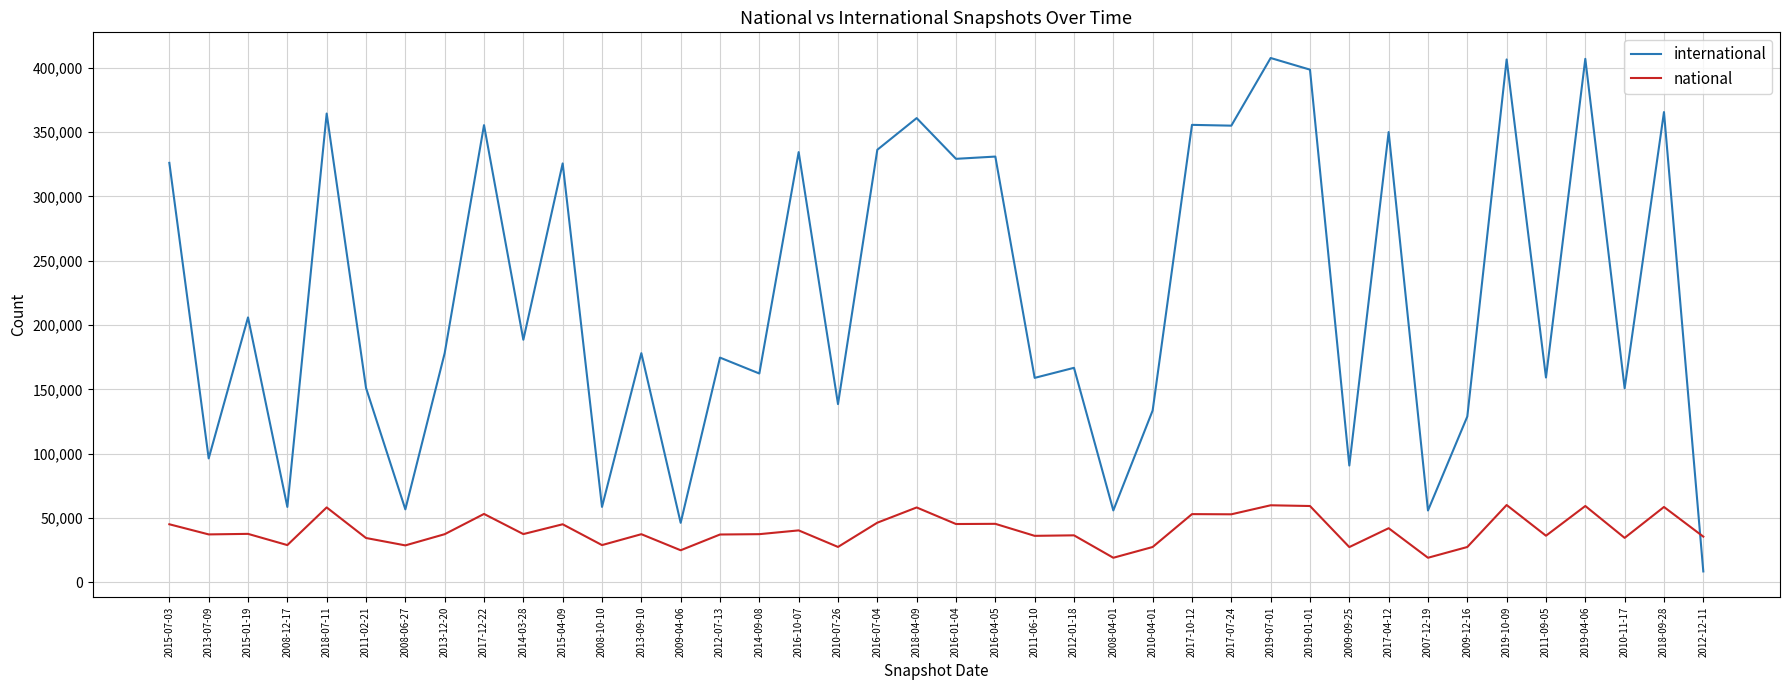

Which series changed the most between 2018-07-11 and 2012-01-18?

international